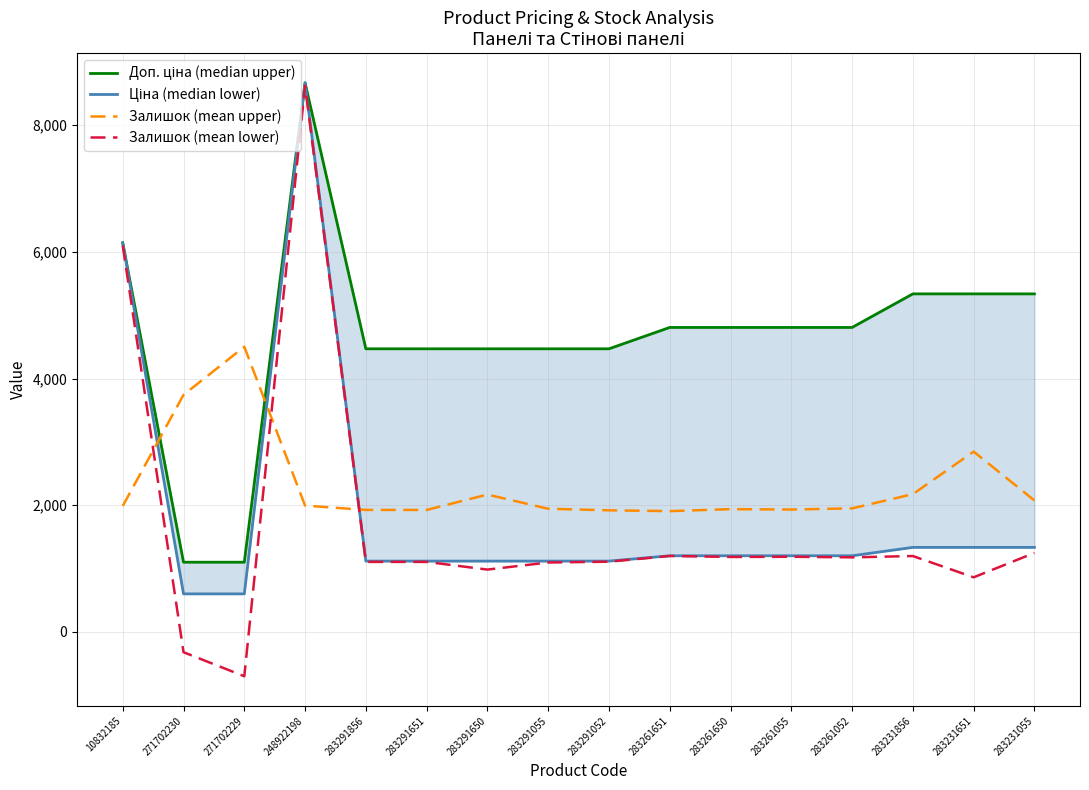

Which category has the lowest value in the Доп. ціна (median upper) series?

271702230